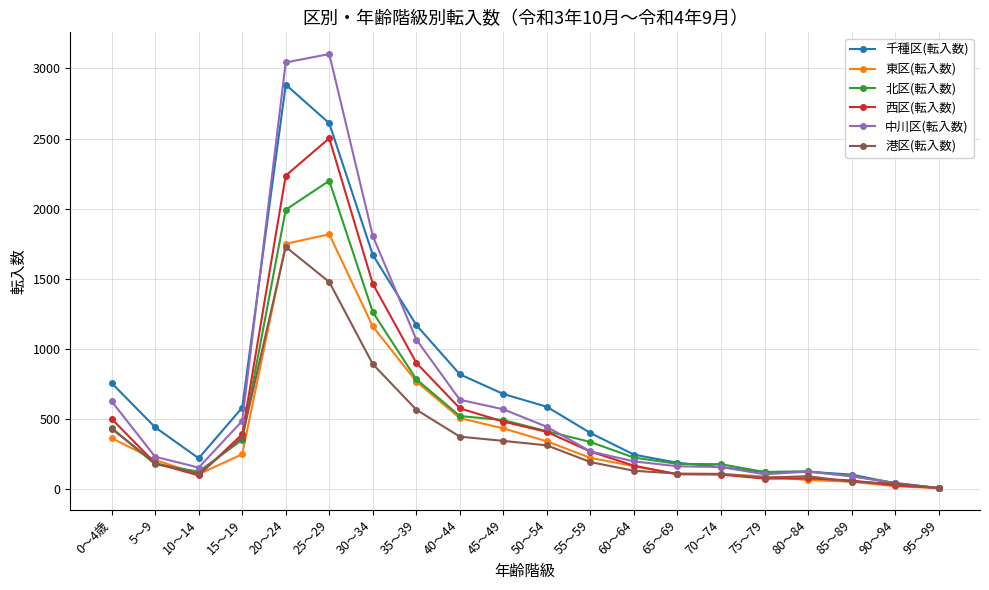

What are all the series names shown in the legend?

千種区(転入数), 東区(転入数), 北区(転入数), 西区(転入数), 中川区(転入数), 港区(転入数)